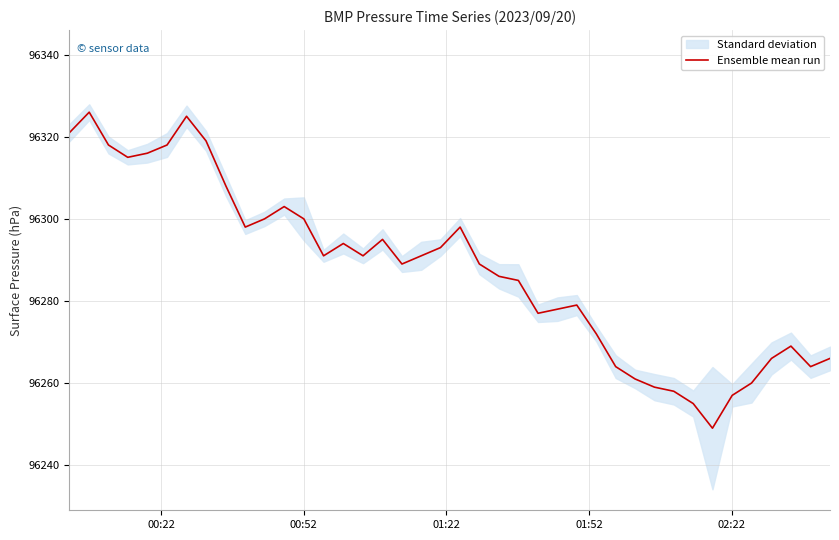

What is the maximum value for Ensemble mean run?

96326